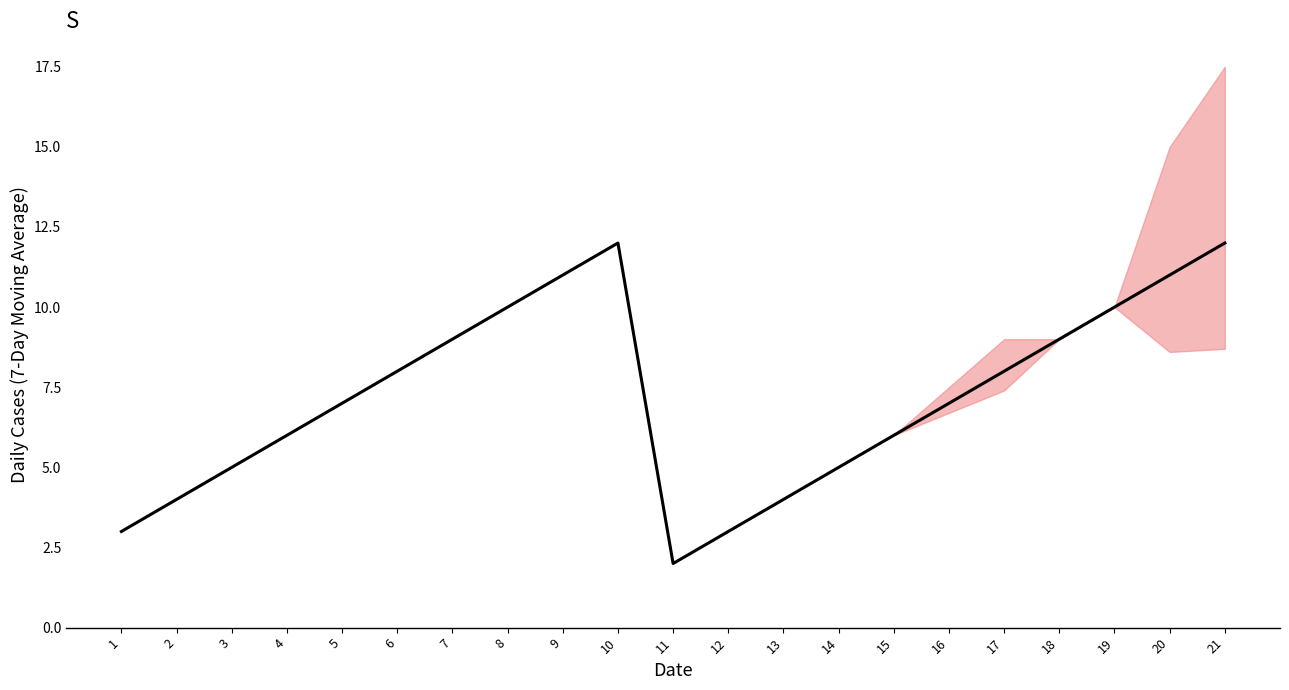

Where is the data nearest to the value 7?

5